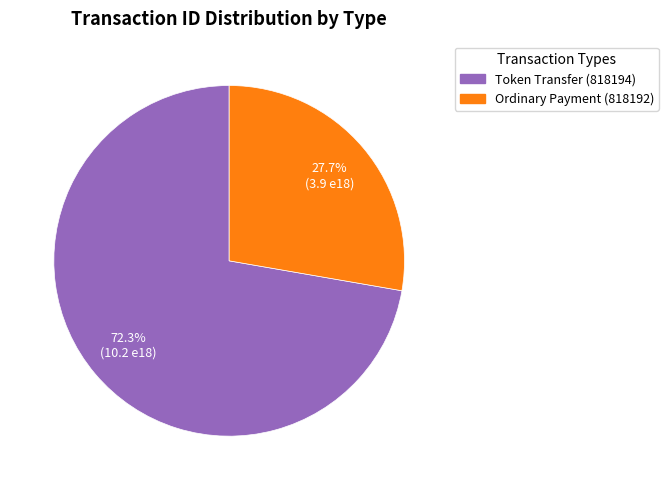

True or false: Ordinary Payment (818192) accounts for 28% of the total.

True